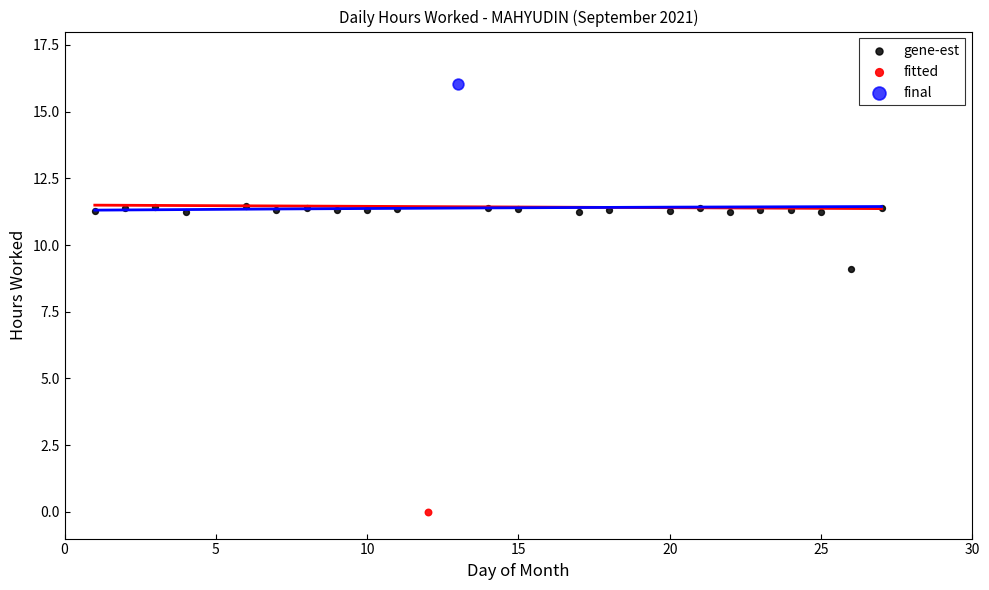

What are all the series names shown in the legend?

gene-est, fitted, final